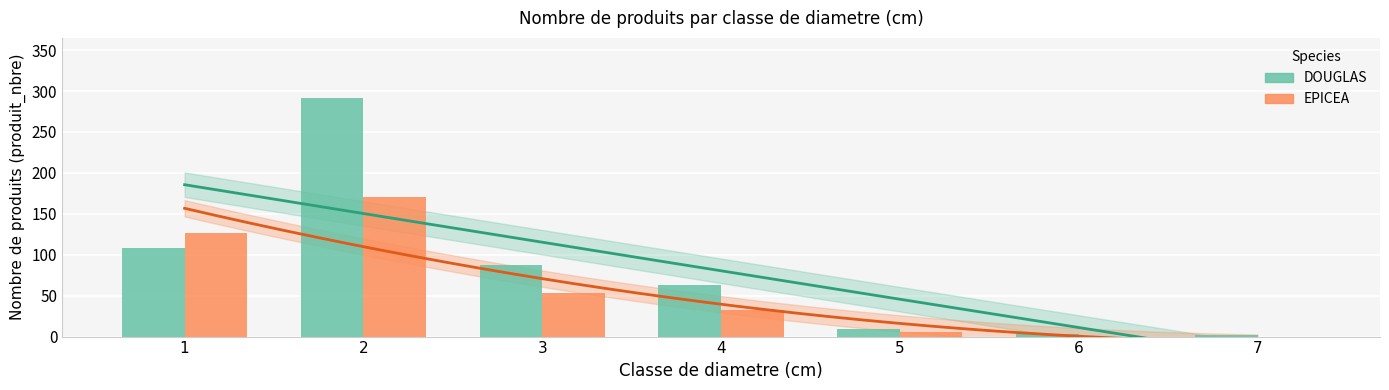

What is the sum of the EPICEA values at 5 and 2?

175